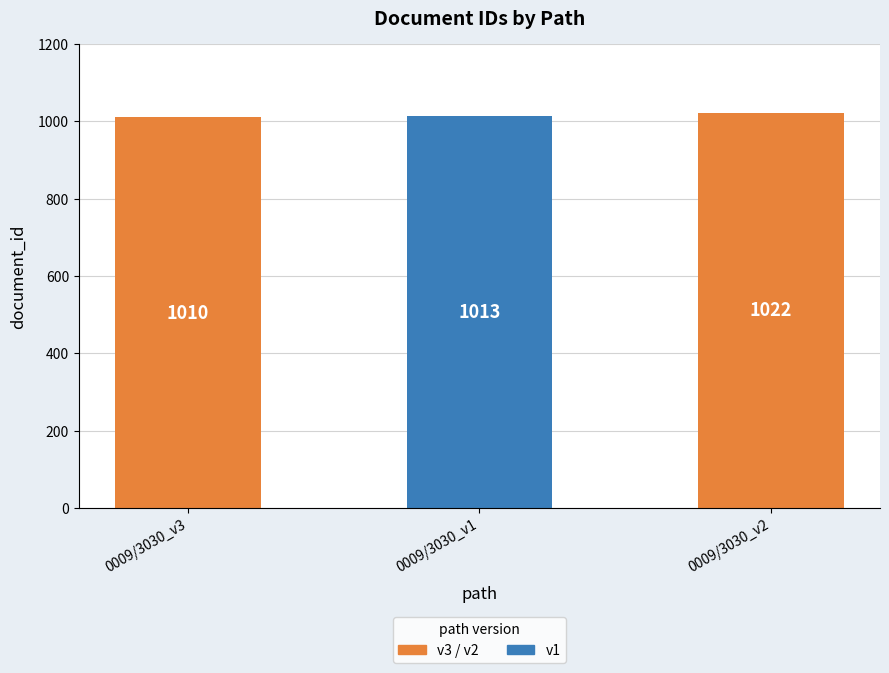

What is the maximum value shown in the chart?

1022